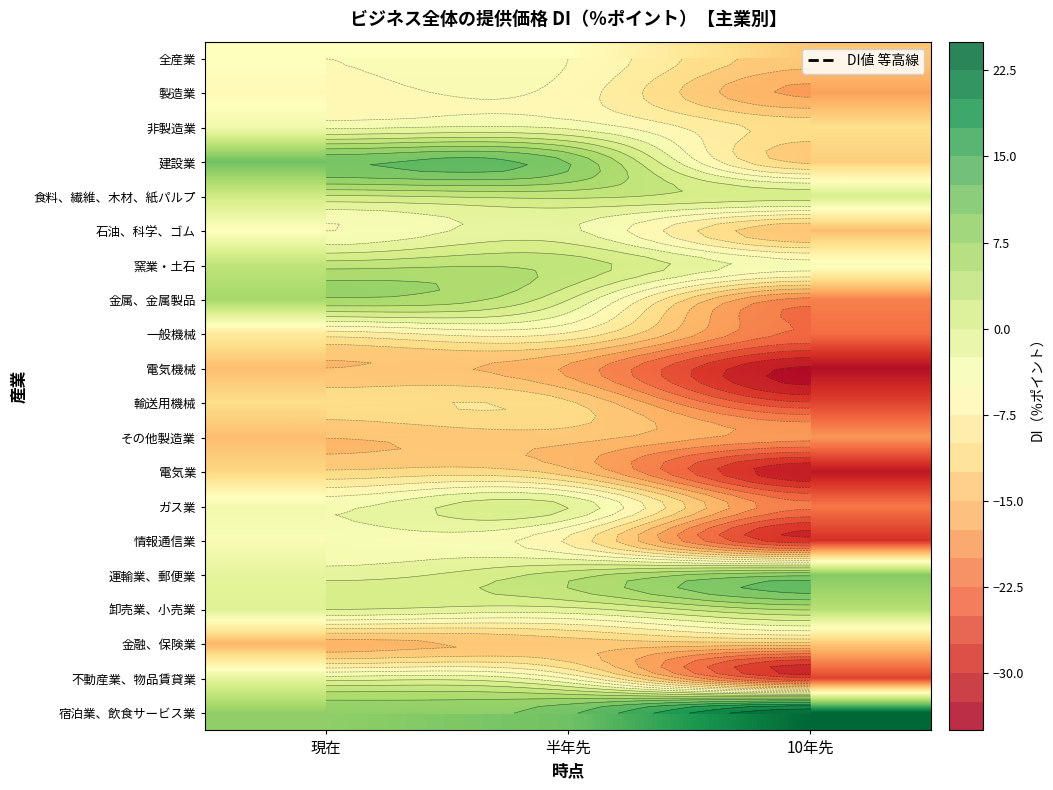

Rank the series at 現在 from highest to lowest value.

建設業, 宿泊業、飲食サービス業, 金属、金属製品, 窯業・土石, 食料、繊維、木材、紙パルプ, 卸売業、小売業, 運輸業、郵便業, 不動産業、物品賃貸業, 非製造業, ガス業, 情報通信業, 全産業, 石油、科学、ゴム, 製造業, 一般機械, 輸送用機械, 電気業, 電気機械, その他製造業, 金融、保険業